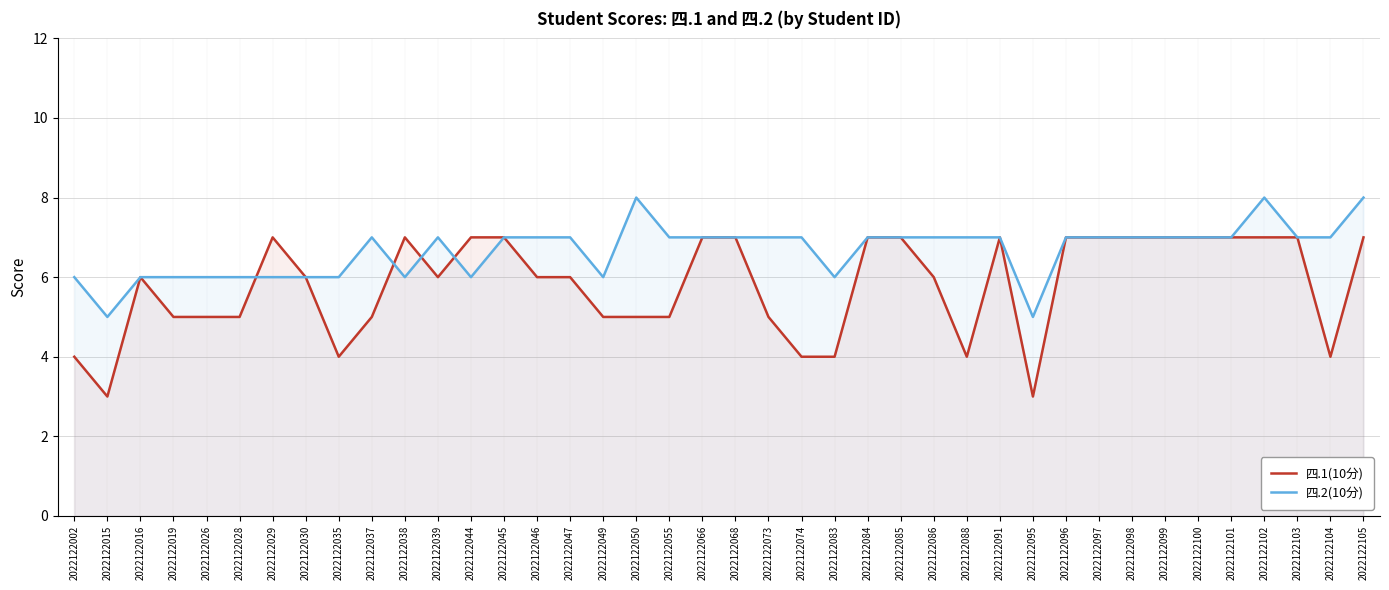

Where does the 四.2(10分) series first go above 7?

2022122050